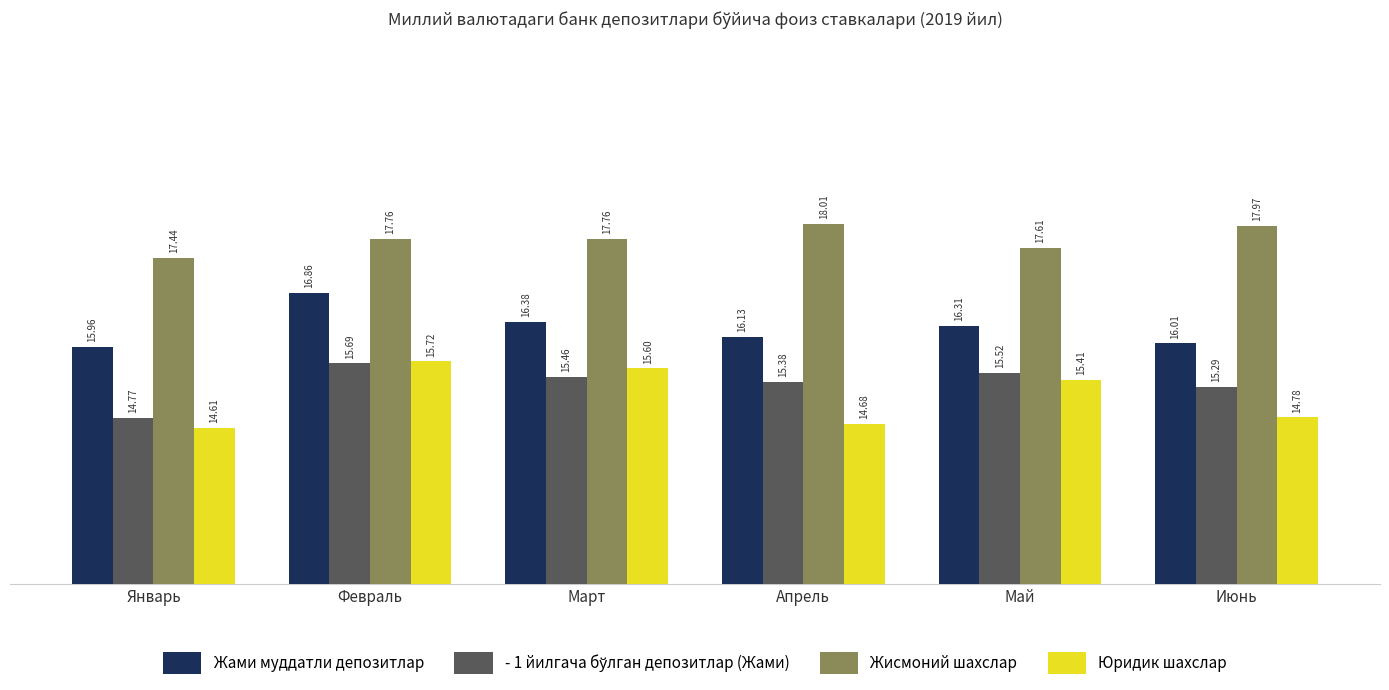

Rank the categories by Жами муддатли депозитлар value from lowest to highest.

Январь, Июнь, Апрель, Май, Март, Февраль